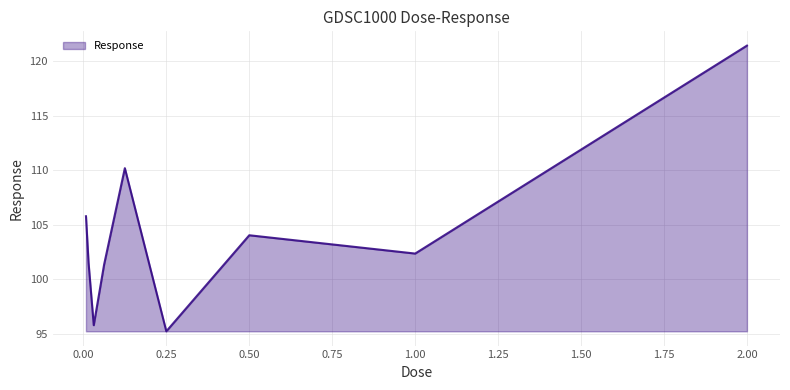

What is the smallest value displayed?

95.3